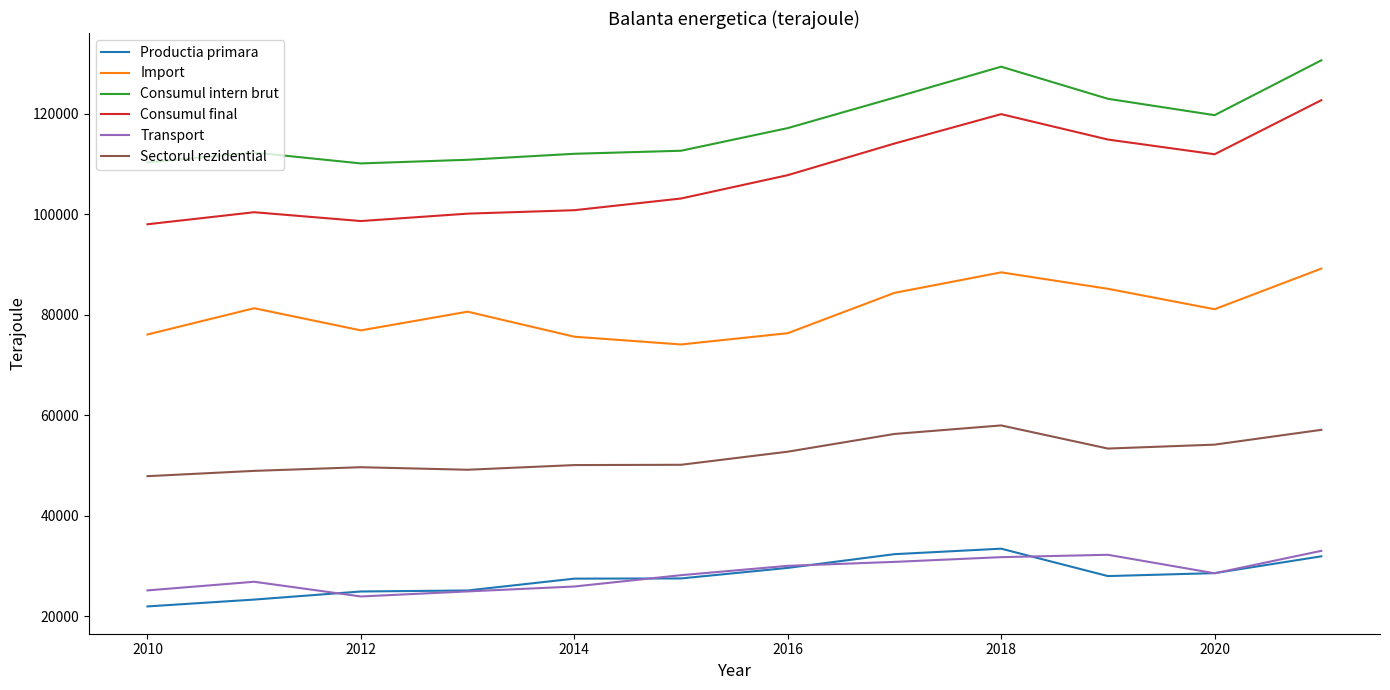

Which series has the widest spread of values?

Consumul final